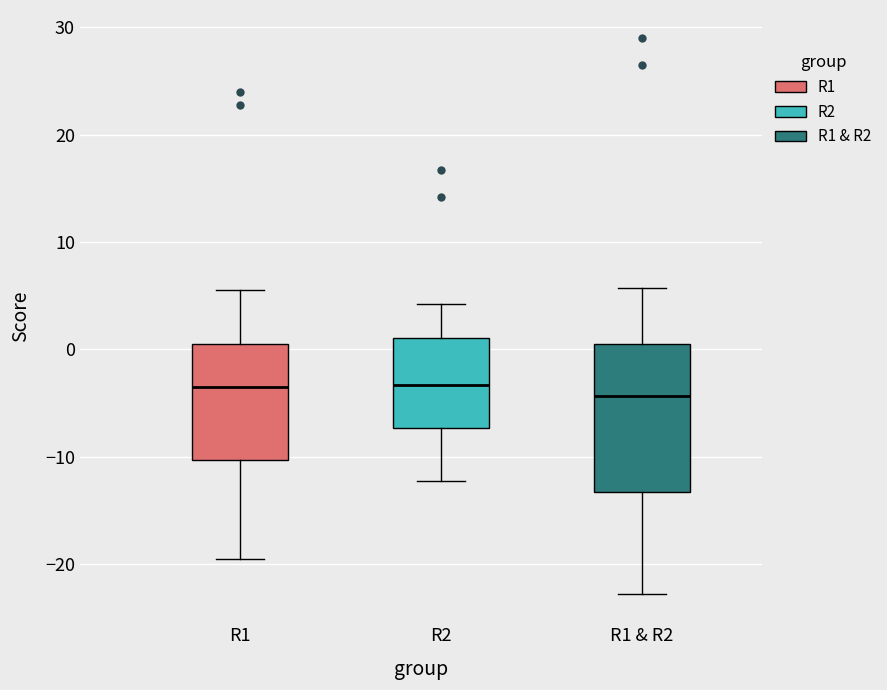

Where does the median line of the box for R1 sit on the y-axis? The values are not printed on the chart, so give them approximately, as read against the axis.

-3